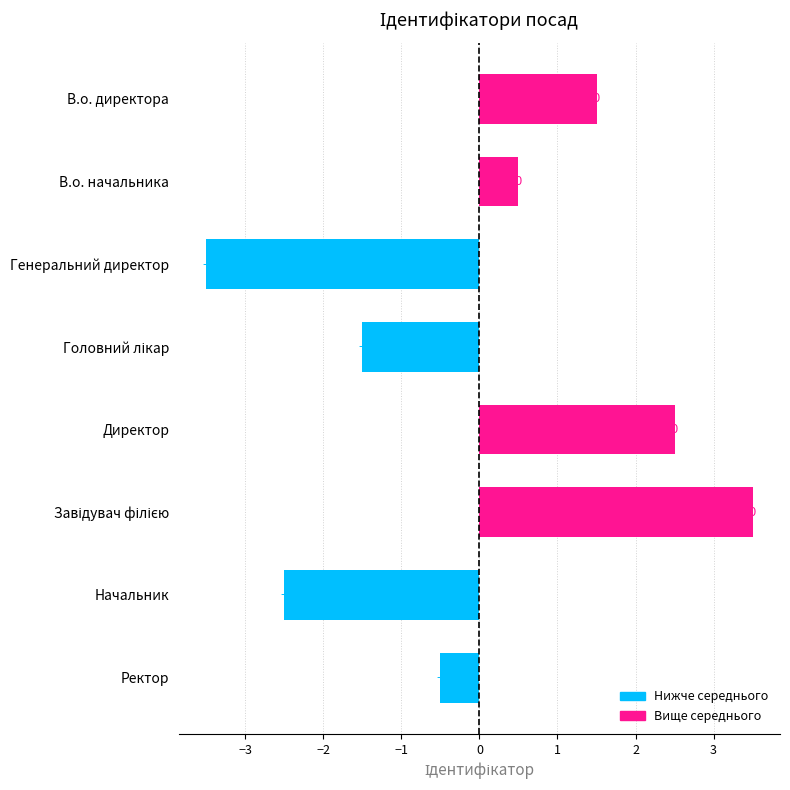

What is the label of the 1st bar from the bottom?

Ректор